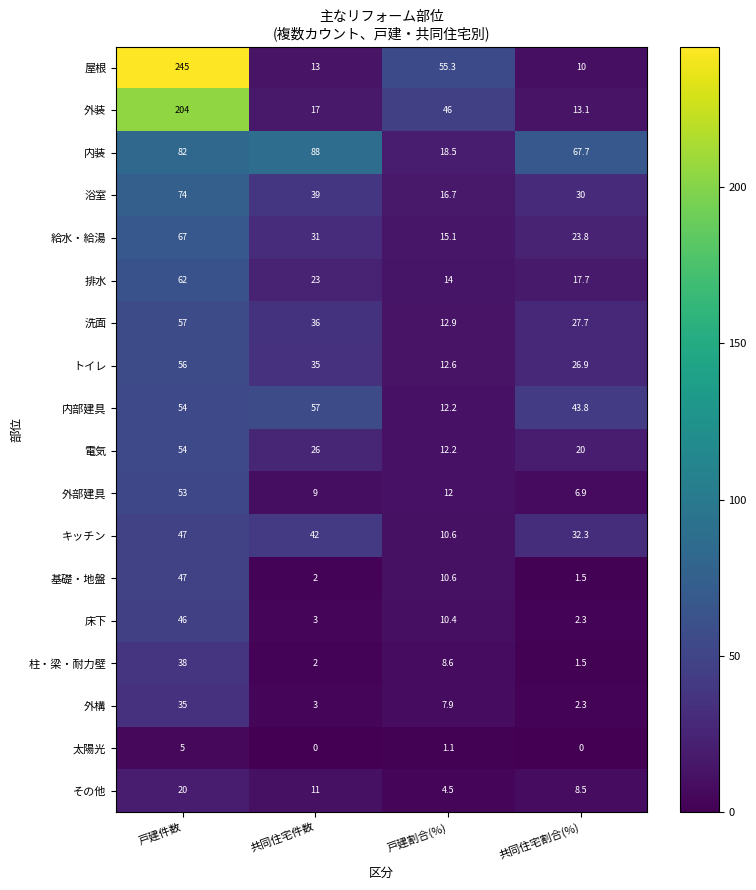

True or false: その他 has a value of 18.0 at 共同住宅件数.

False